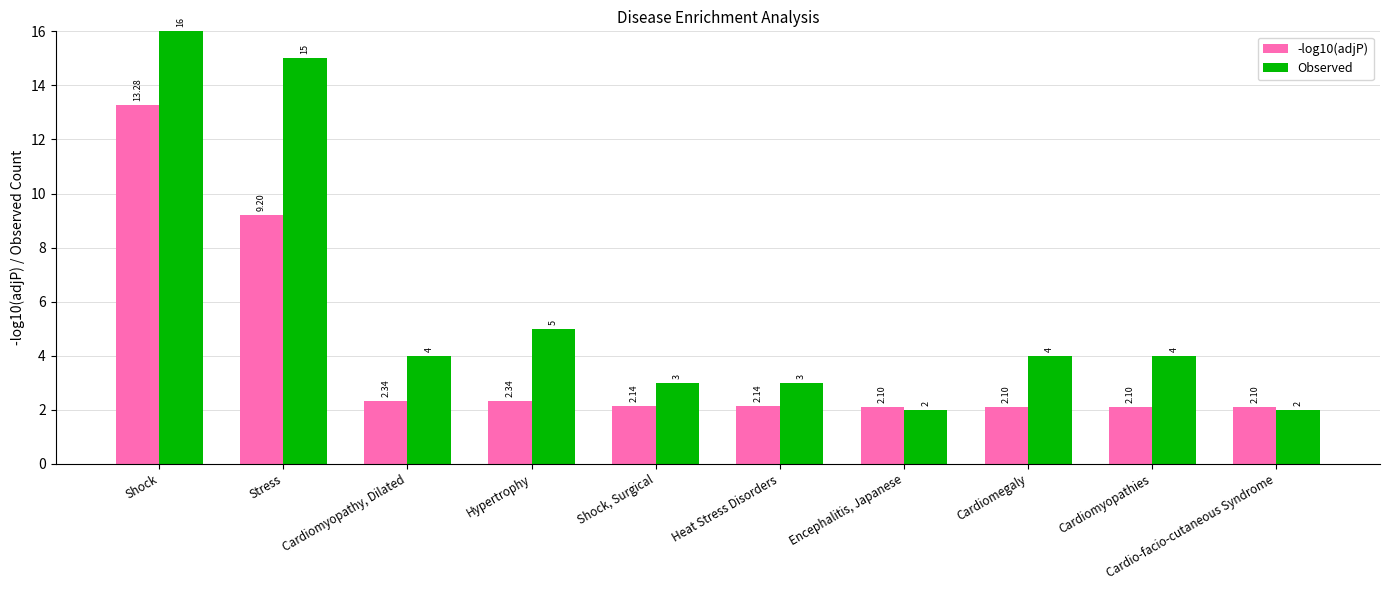

What are all the series names shown in the legend?

-log10(adjP), Observed